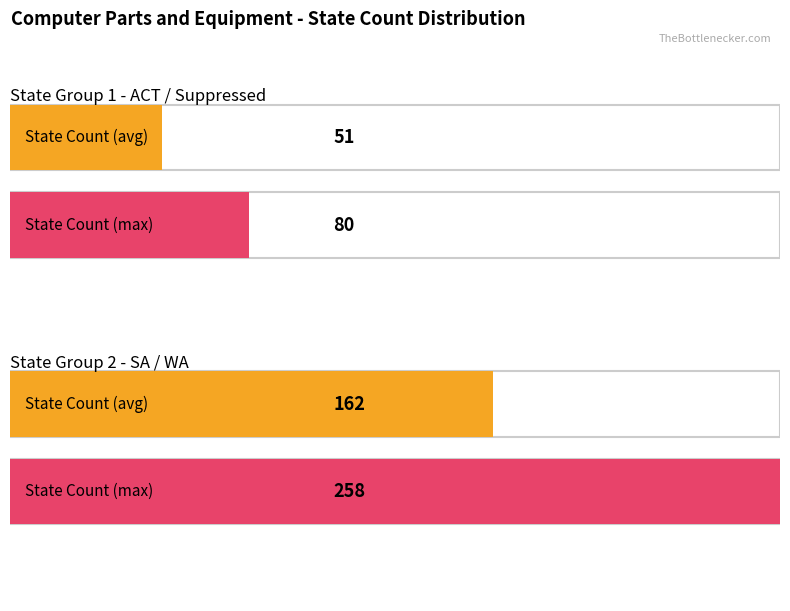

Reading left to right, extract all data points from this chart.

Average utilization: ACT=51	SA=162
Maximum utilization: ACT=80	SA=258